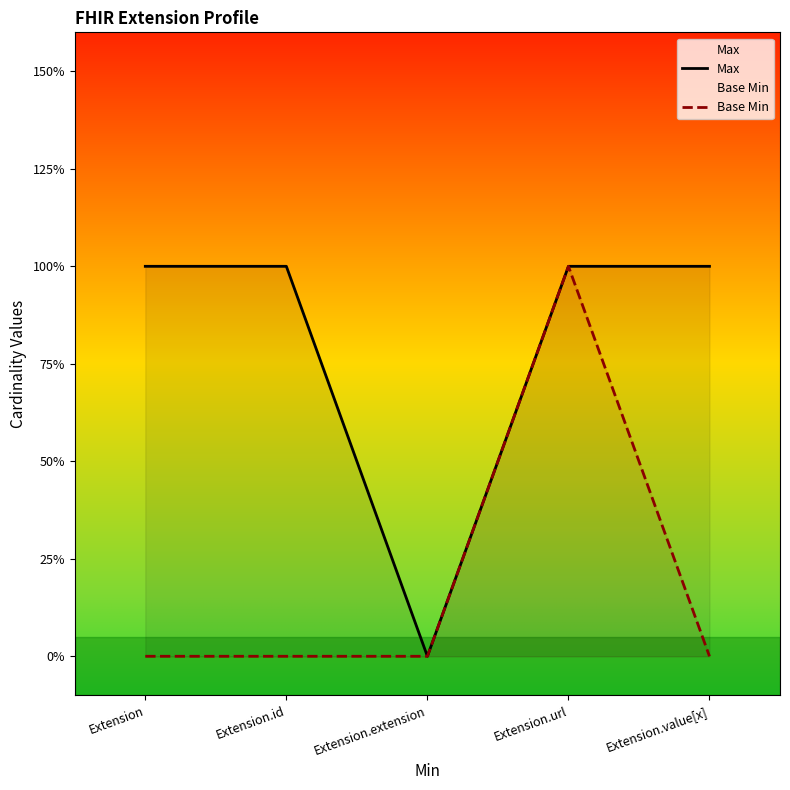

What are all the series names shown in the legend?

Max, Base Min